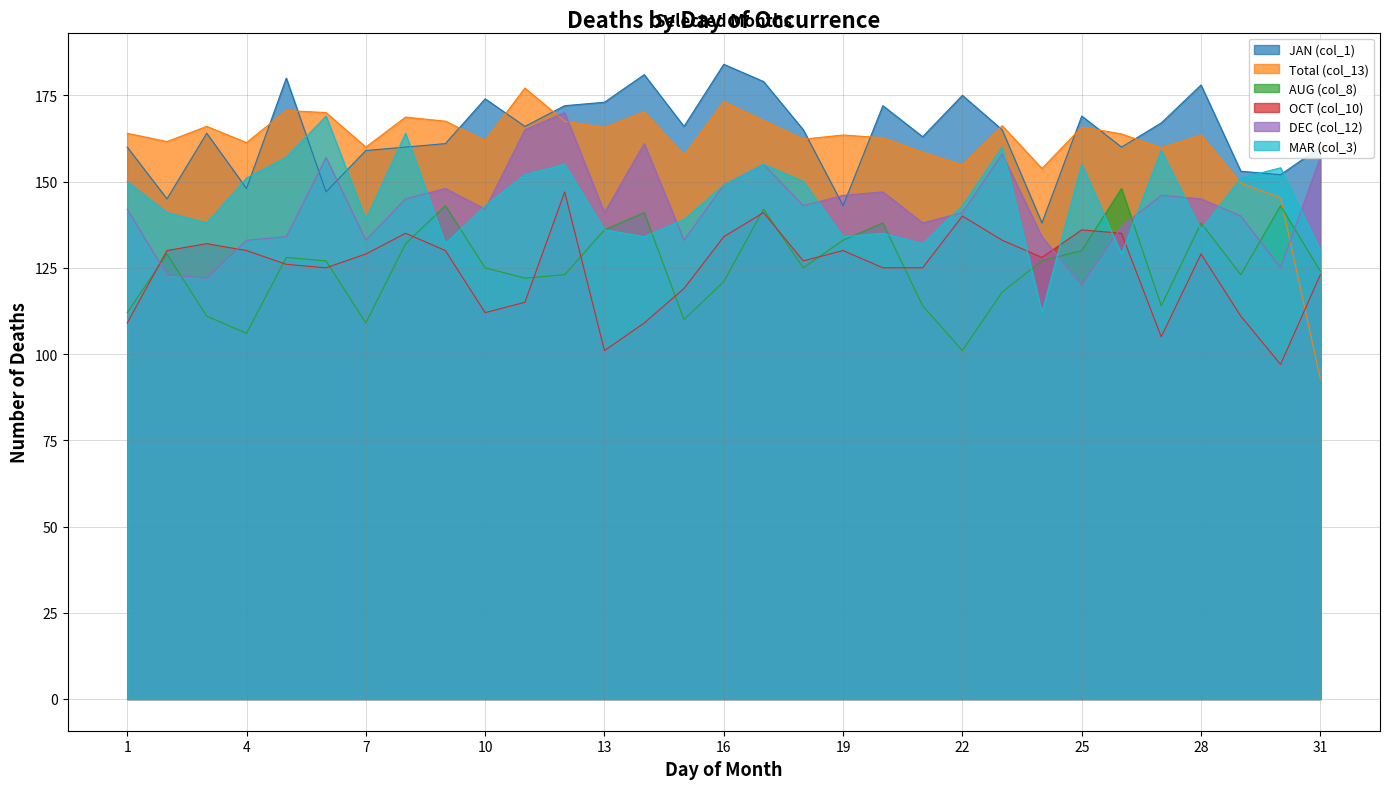

List the series in order of their peak value, lowest first.

OCT (col_10), AUG (col_8), MAR (col_3), DEC (col_12), Total (col_13), JAN (col_1)